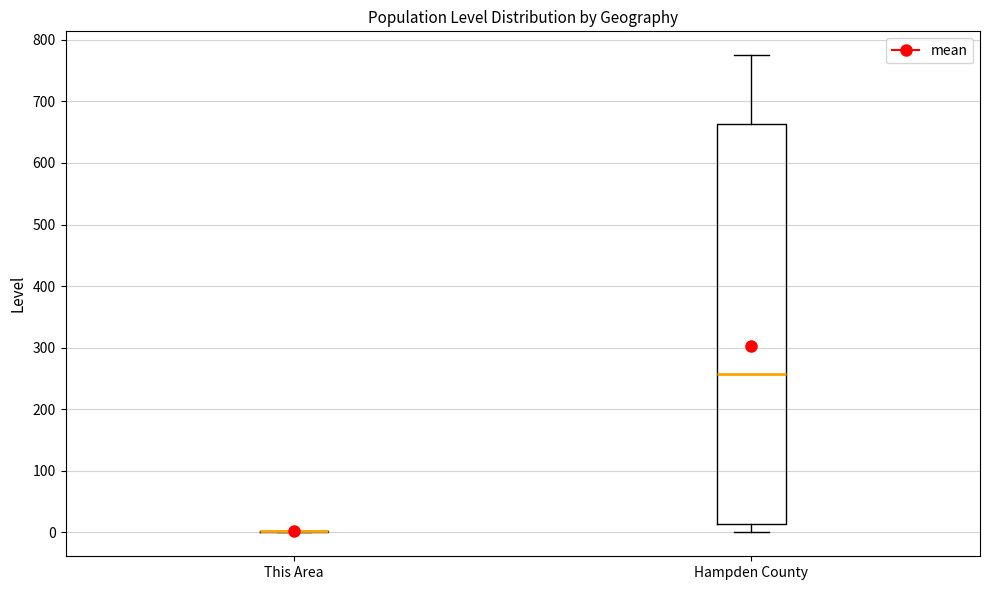

Reading left to right, transcribe this box plot: for each box, give where its median line is, the range the box spans, and where its two whiskers end, as read against the y-axis. The values are not printed on the chart, so give them approximately, as read against the axis.

This Area: box collapsed to a line at 0, whiskers 0 to 0
Hampden County: median 260, box 10 to 660, whiskers 0 to 780